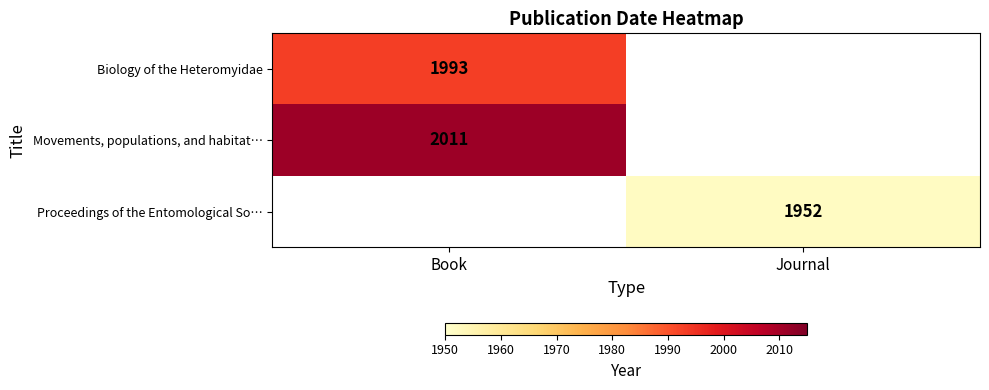

True or false: Biology of the Heteromyidae has a value of 883 at Book.

False